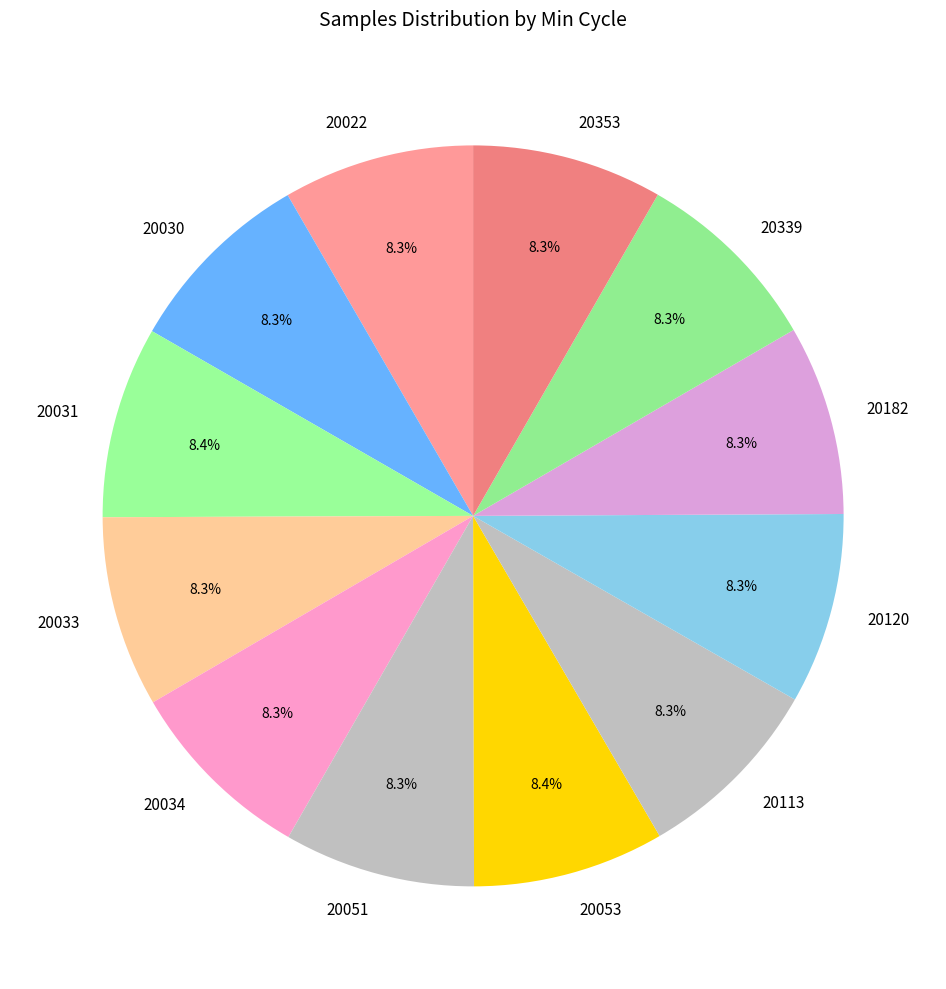

How many slices are in this pie chart?

12